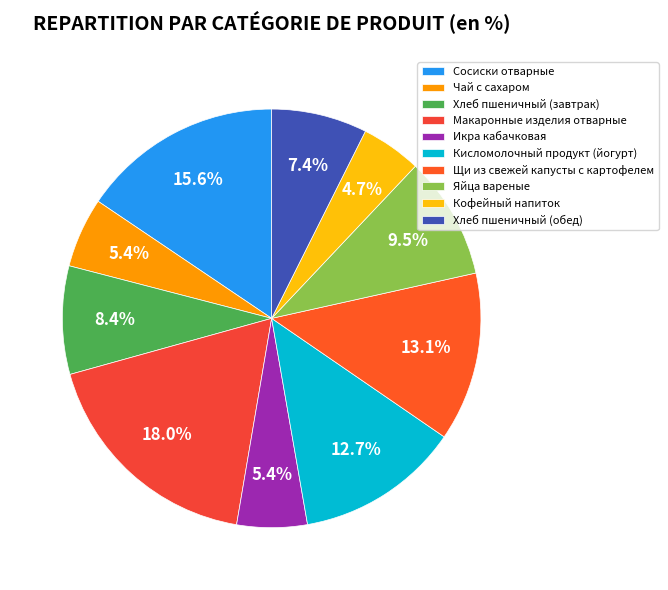

To the nearest percent, what is the combined percentage of Икра кабачковая and Кисломолочный продукт (йогурт)?

18%